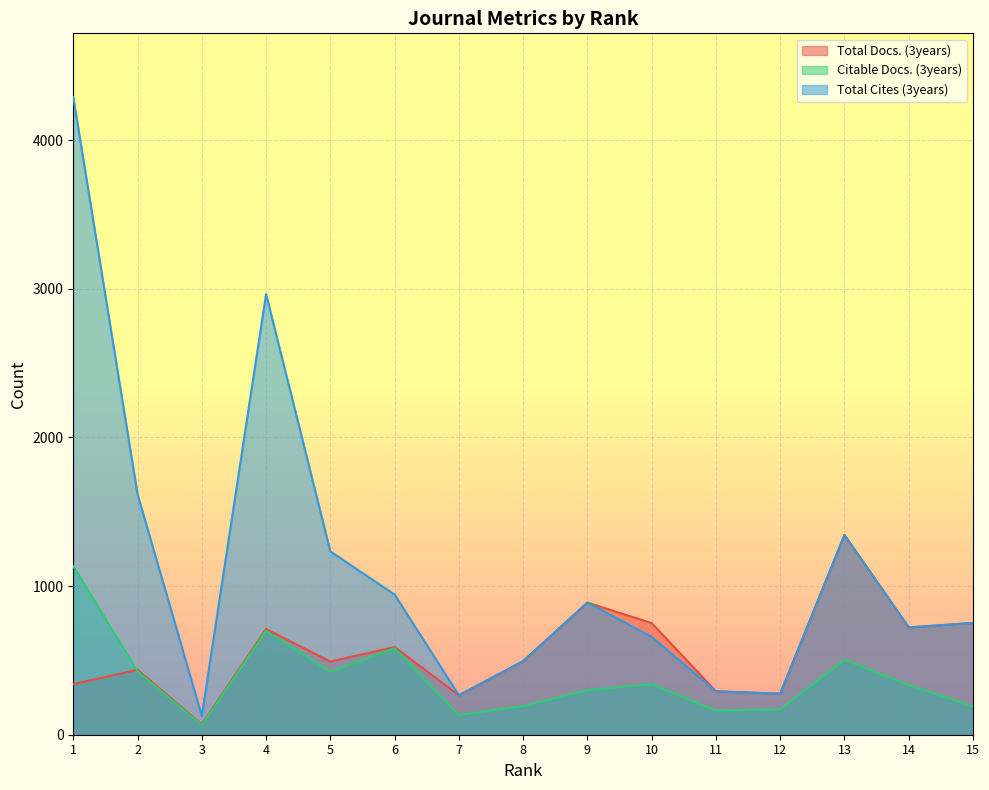

How many lines are shown in the chart?

3